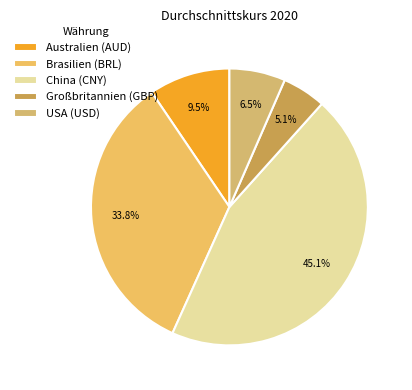

True or false: China (CNY) accounts for 45% of the total.

True